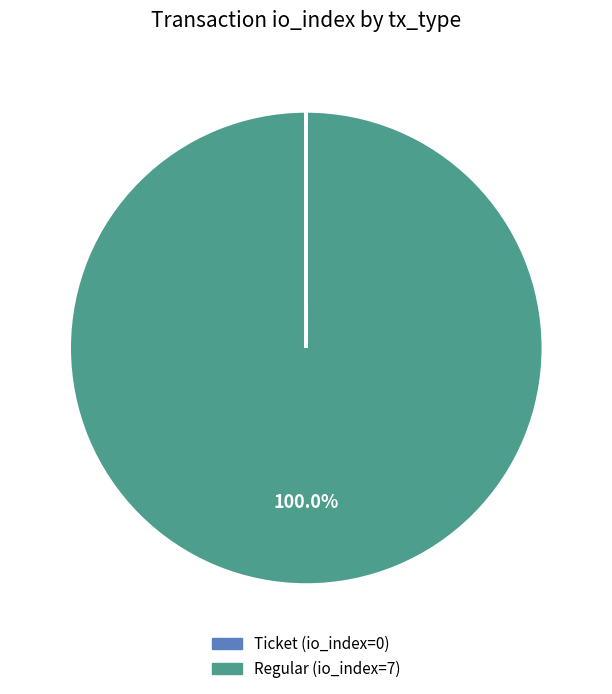

To the nearest percent, what percentage of the pie is Regular?

100%